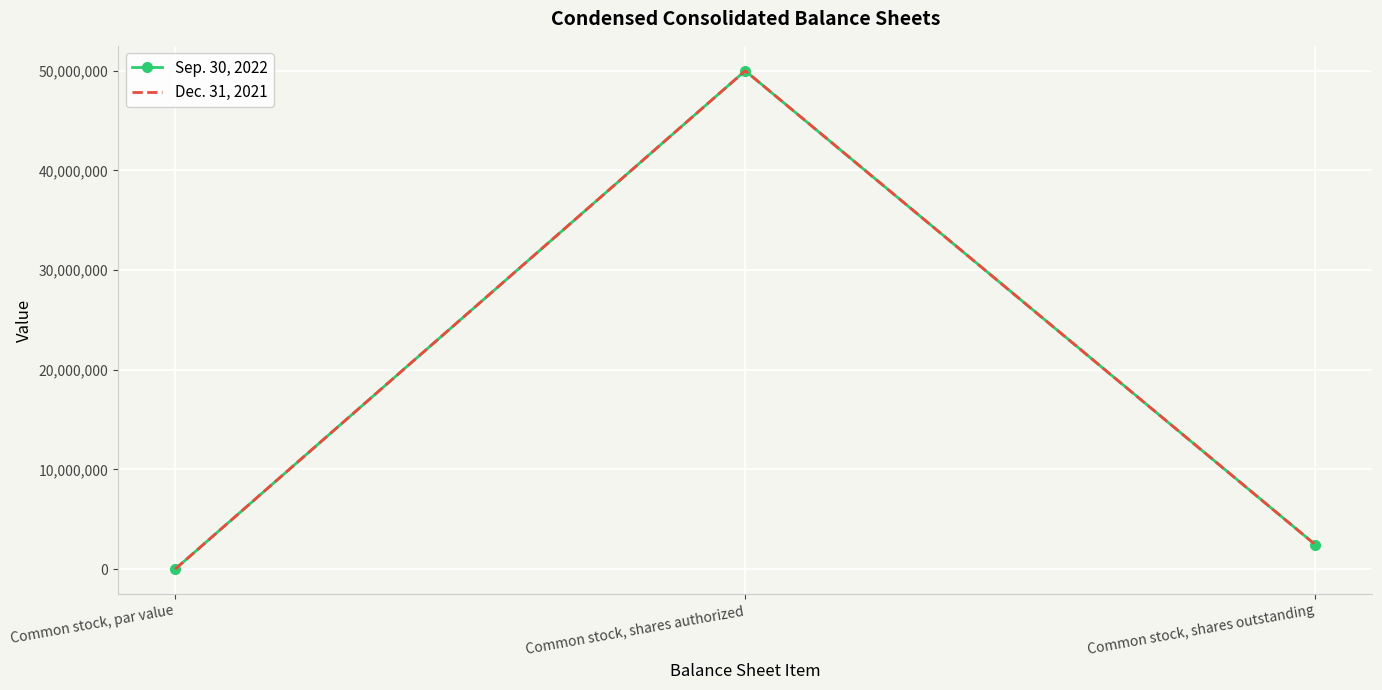

Reading left to right, extract all data points from this chart.

Sep. 30, 2022: 0	50000000	2454116
Dec. 31, 2021: 0	50000000	2454116